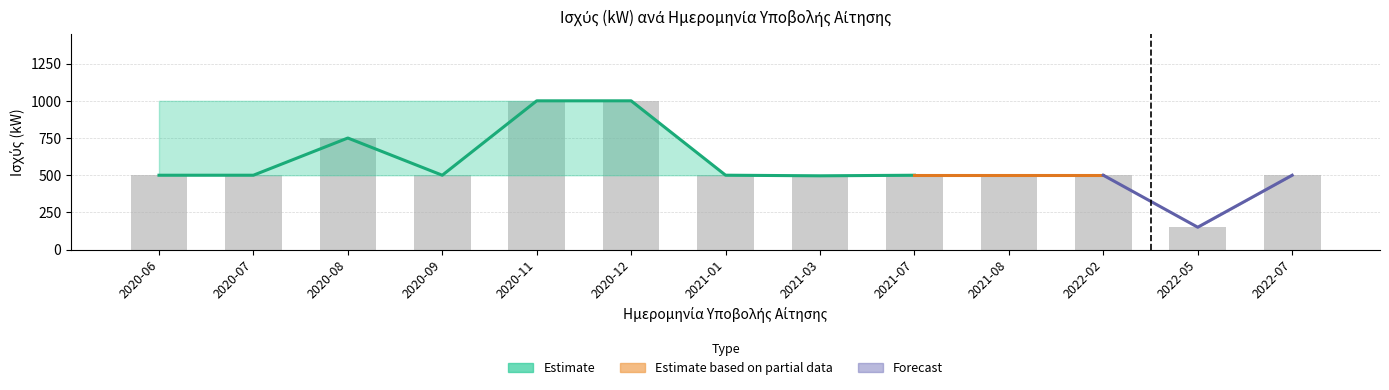

What is the label of the 11th bar from the left?

2022-02